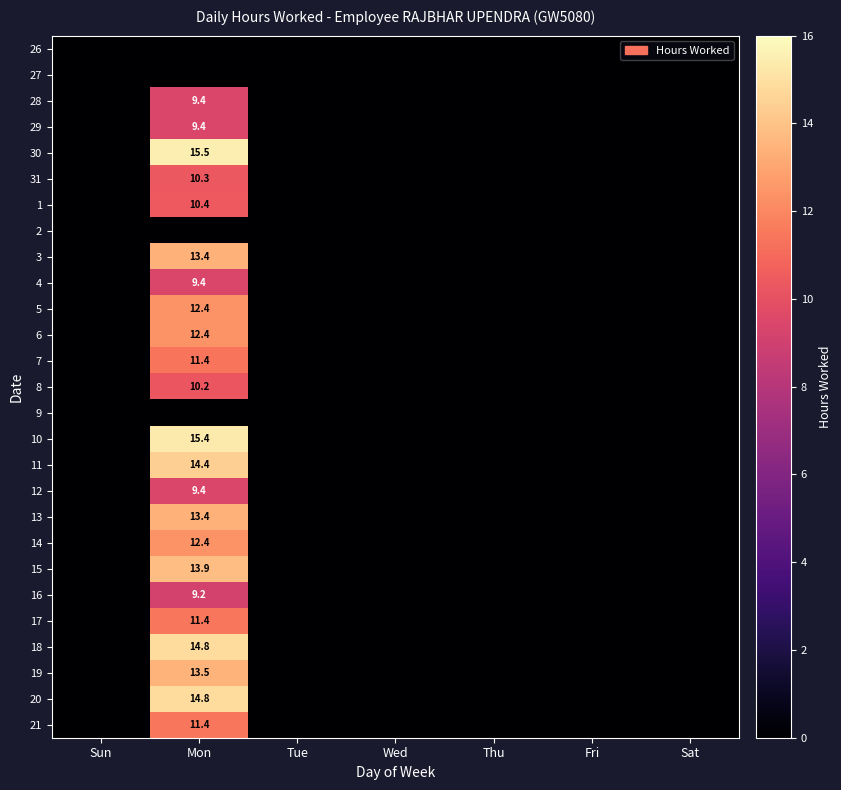

Which label corresponds to the largest value in the chart?

Mon